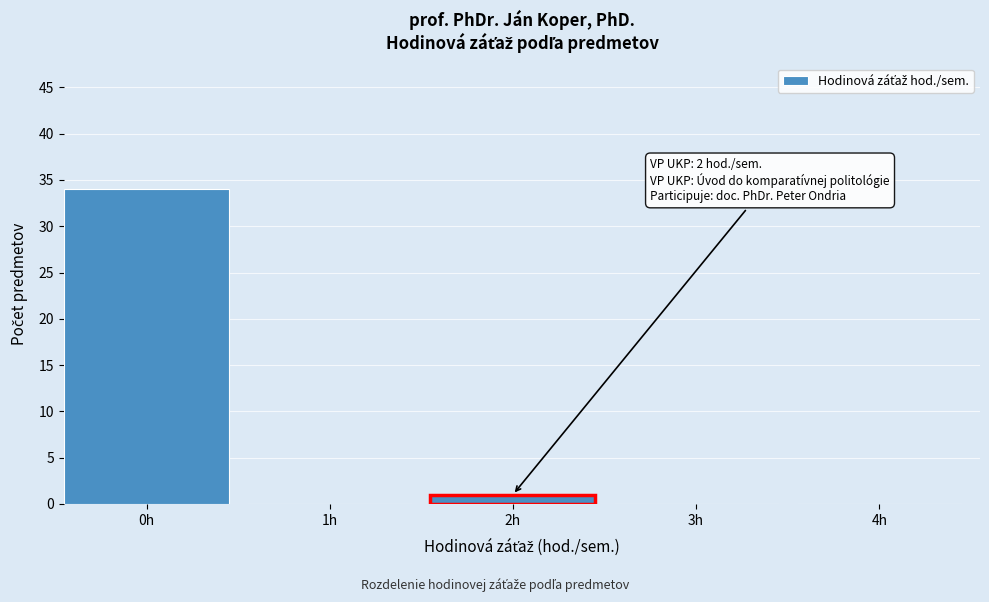

Reading right to left, transcribe all the data shown in this chart.

4h=0	3h=0	2h=1	1h=0	0h=34